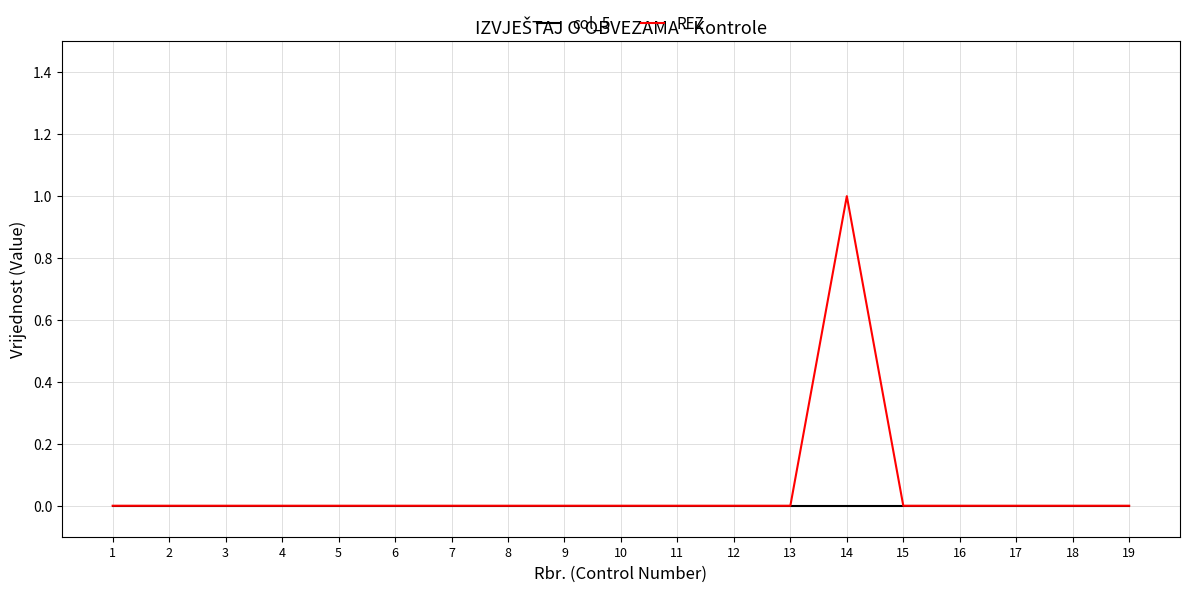

What is the sum of all REZ values?

1